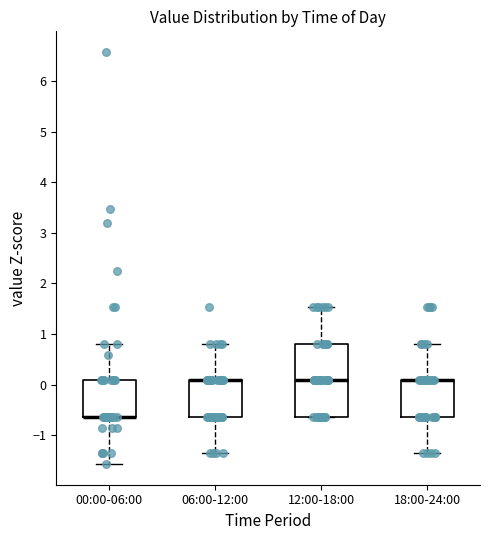

Which box is the tallest, from its lower edge to its upper edge?

12:00-18:00